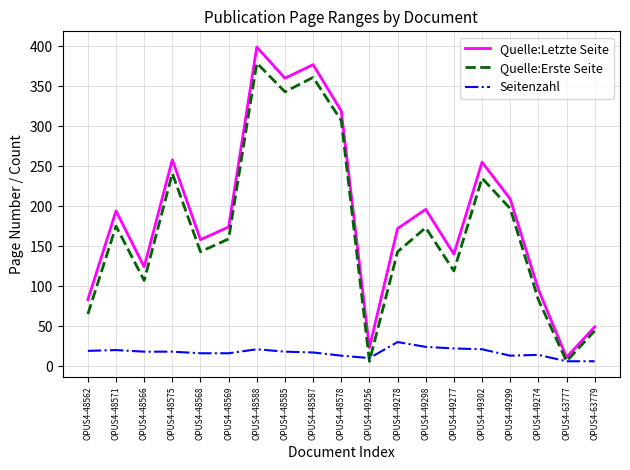

True or false: Quelle:Letzte Seite and Seitenzahl cross at least once.

False